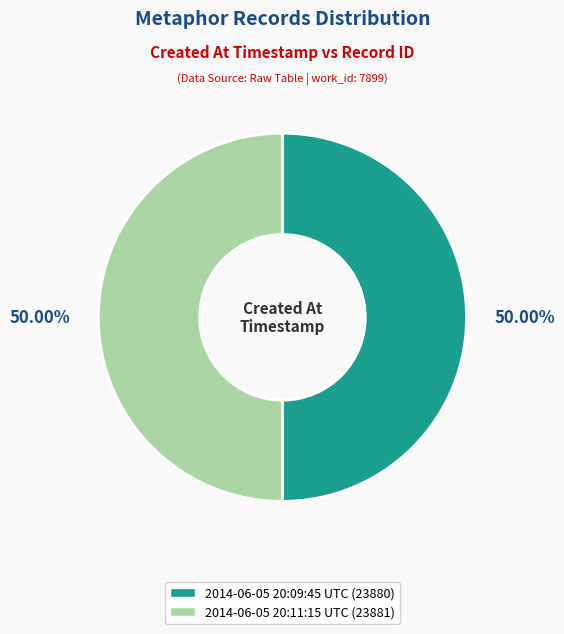

To the nearest percent, what is the average slice percentage?

50%